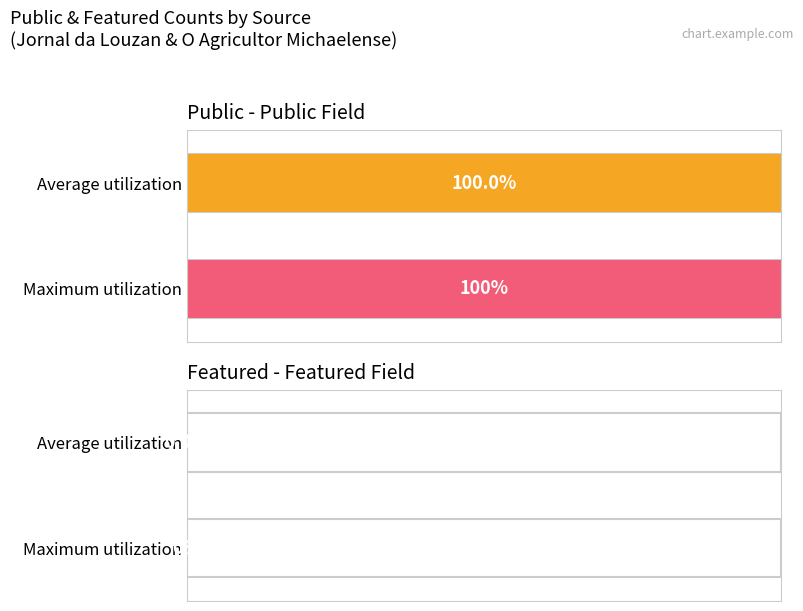

Is it true that featured equals 0 at O Agricultor Michaelense?

True